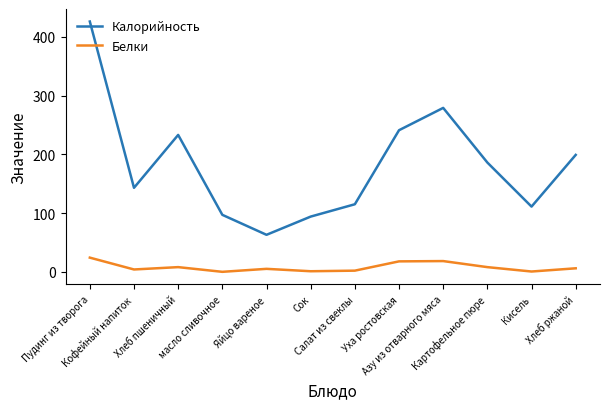

Where is the first local minimum for Белки?

Кофейный напиток